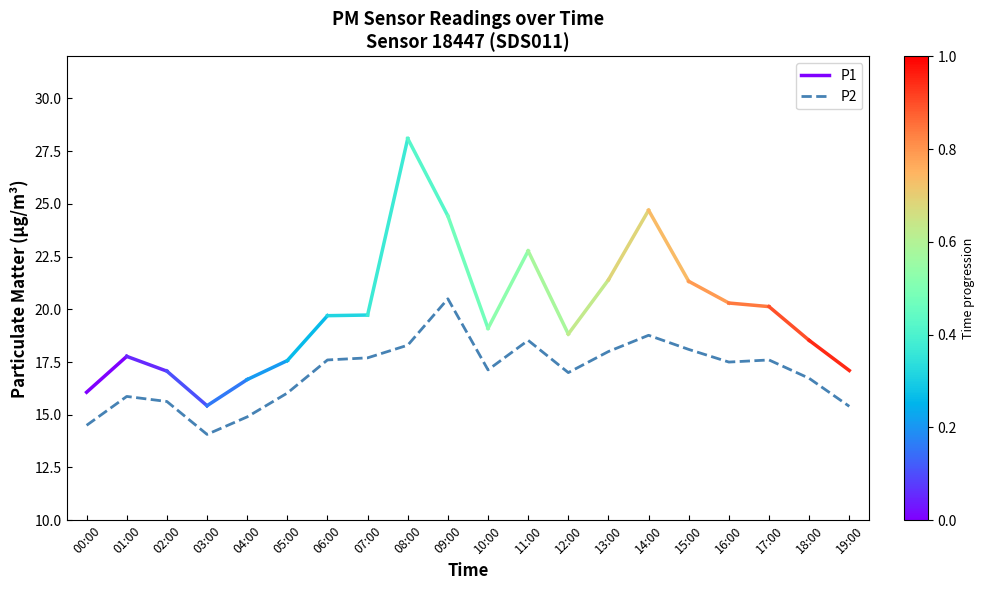

How many values exceed 17?

11